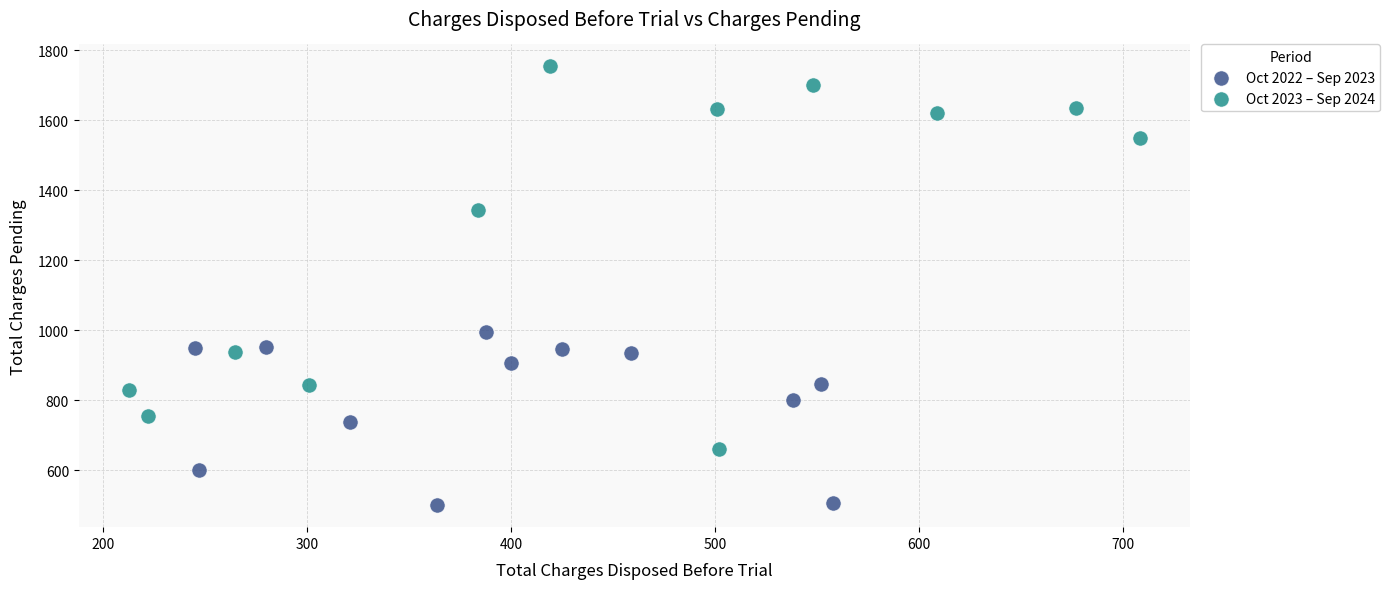

Which series reaches the maximum Y coordinate?

Oct 2023 – Sep 2024